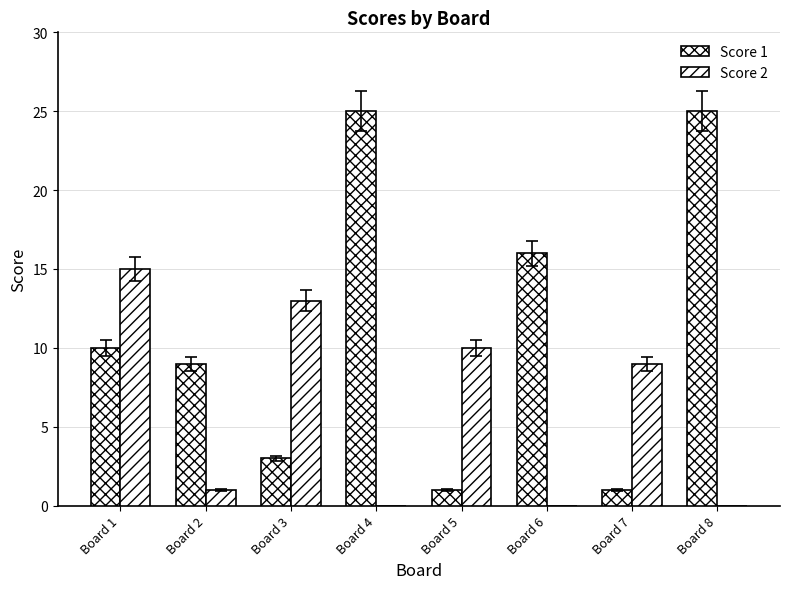

How many groups of bars are there?

8